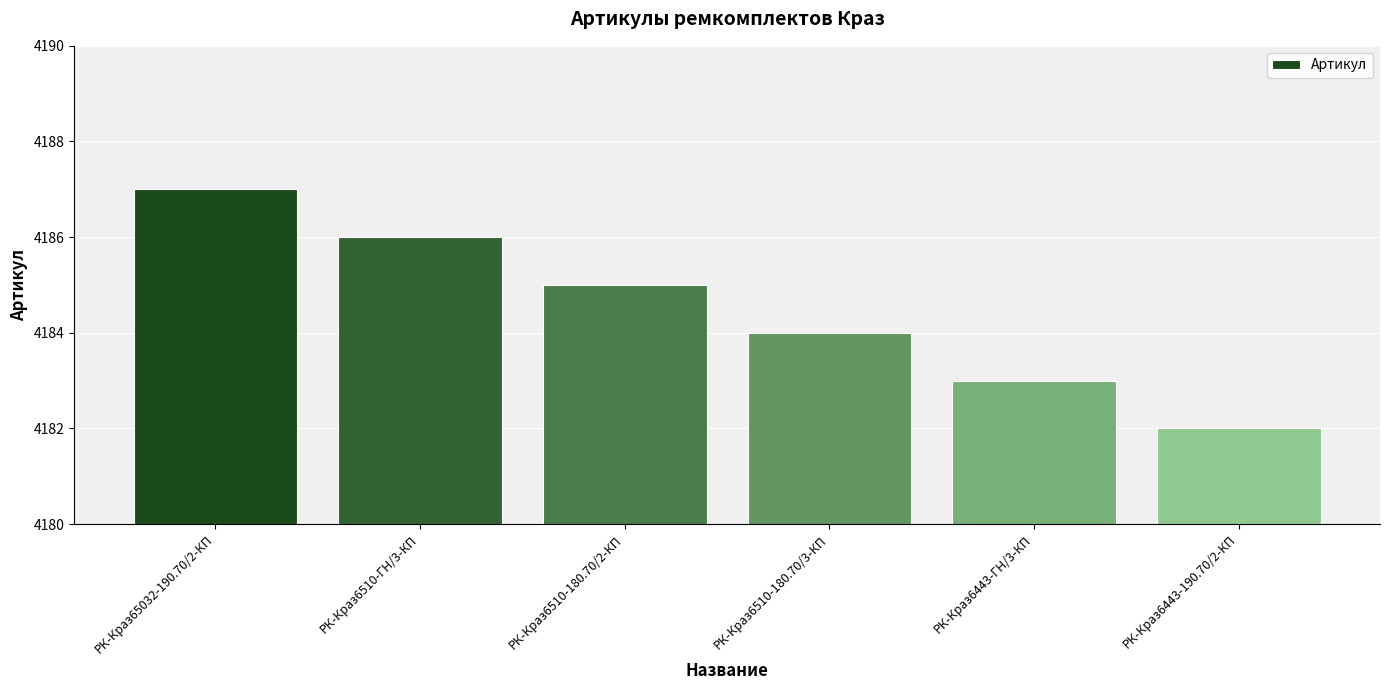

Approximately how many times larger is the value at РК-Краз6510-ГН/3-КП compared to РК-Краз65032-190.70/2-КП?

1.0